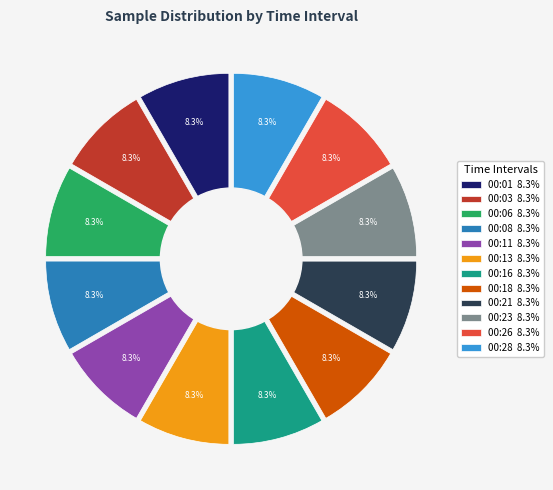

What is the largest slice in the pie chart?

00:26